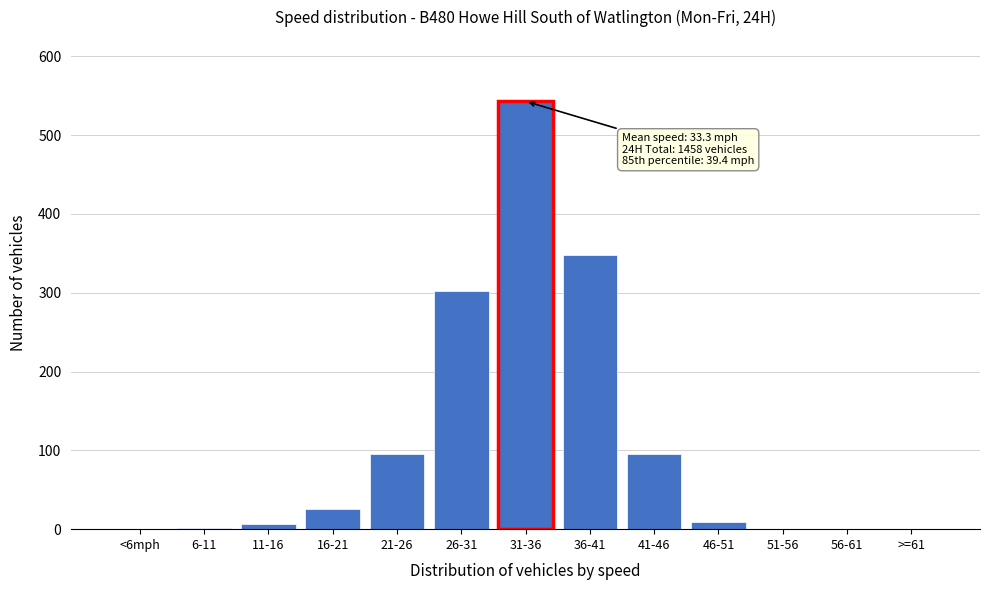

Which has a higher value, 21-26 or 56-61?

21-26